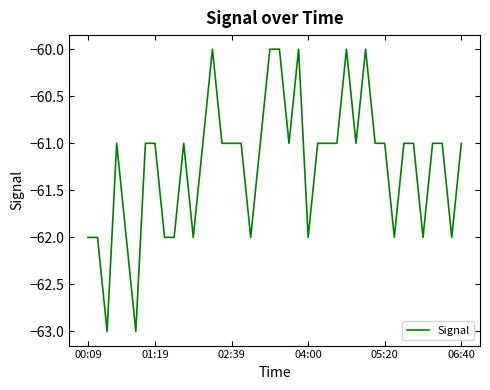

What is the minimum value shown in the chart?

-63